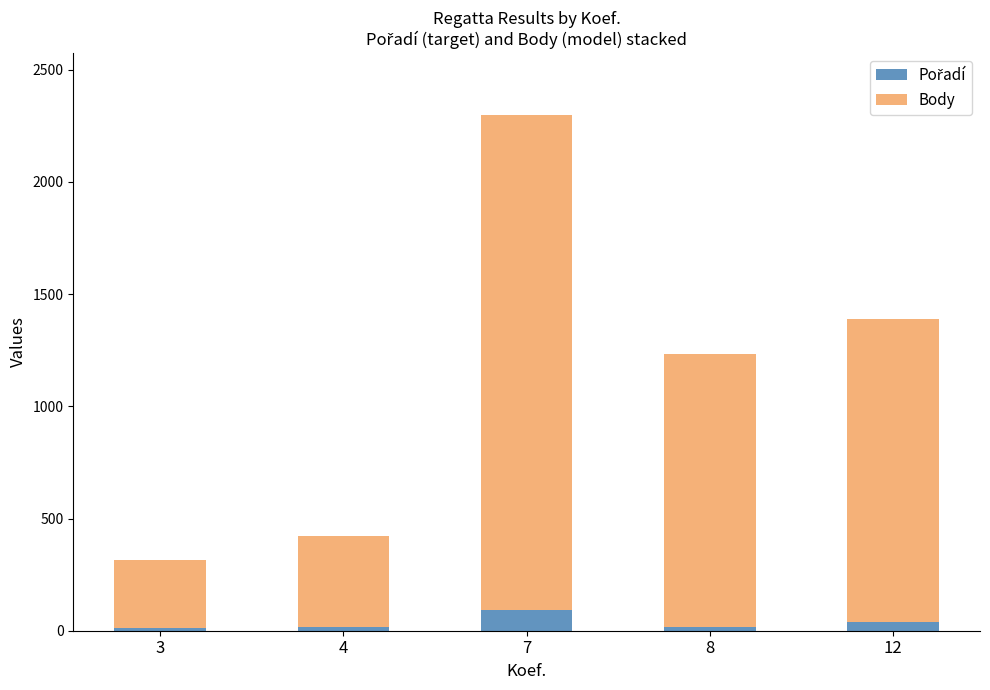

At which category is the sum across all series the highest?

7